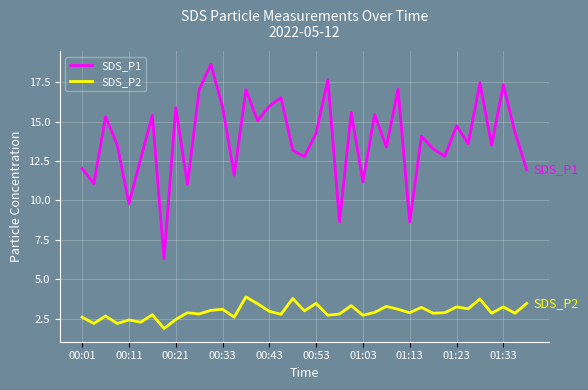

What is the average value of the SDS_P2 series?

2.9